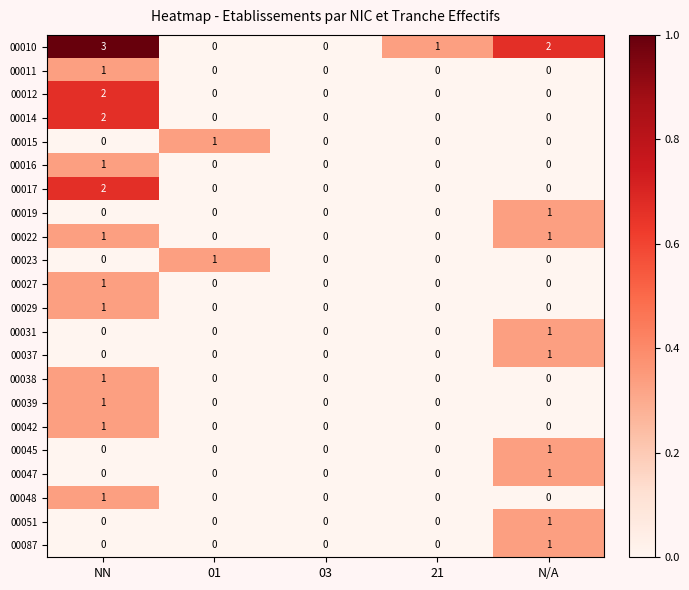

How many series are shown in this chart?

22